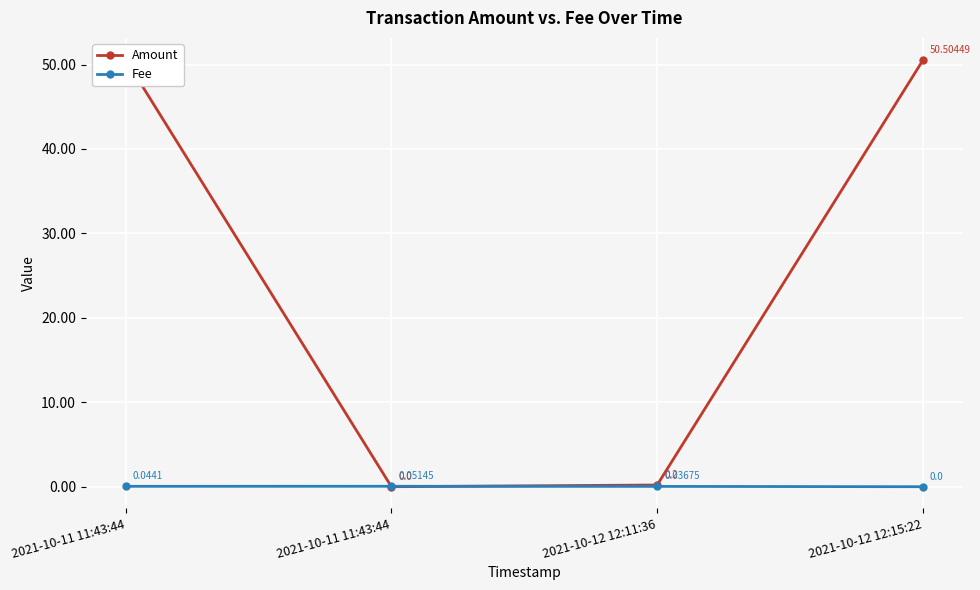

Is the value of Amount at 2021-10-11 11:43:44 greater than the value of Fee at 2021-10-11 11:43:44?

Yes